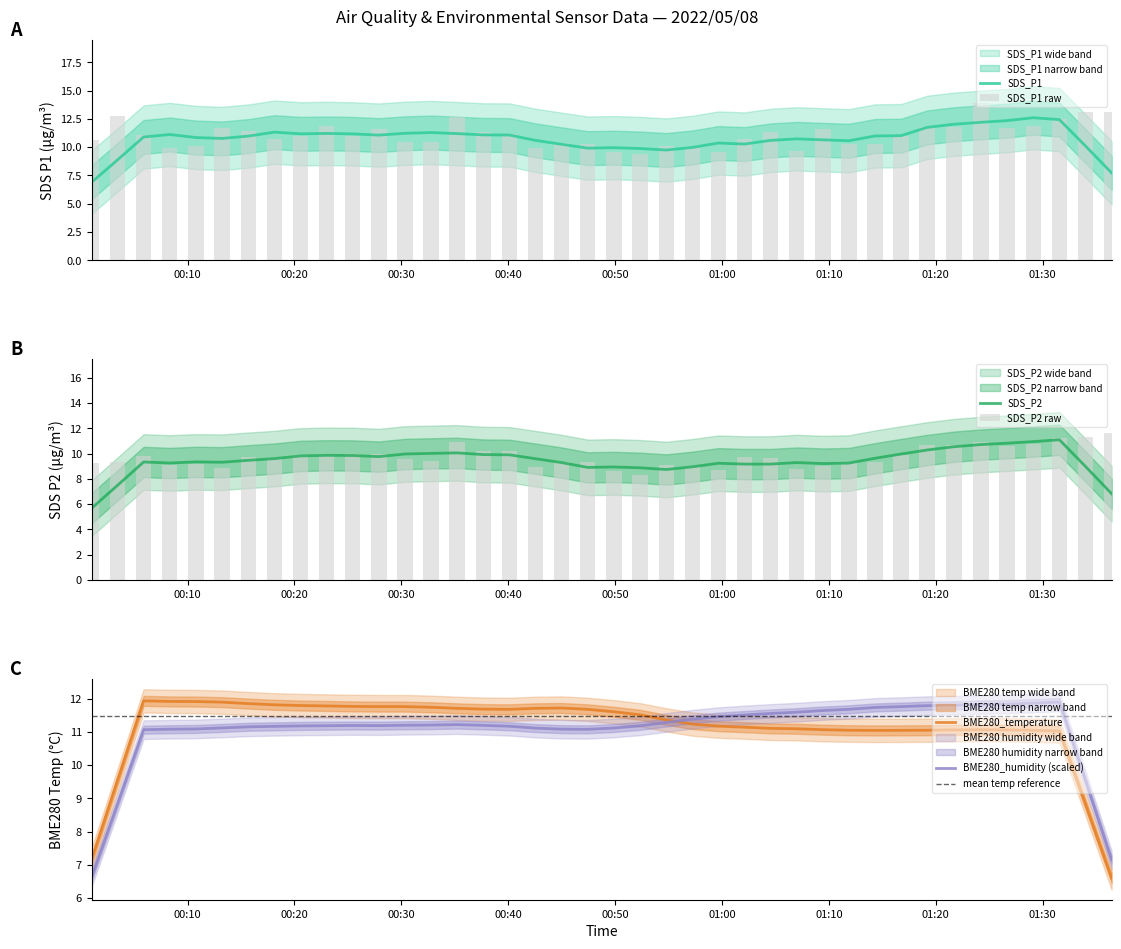

What is the maximum value for SDS_P1?

12.6